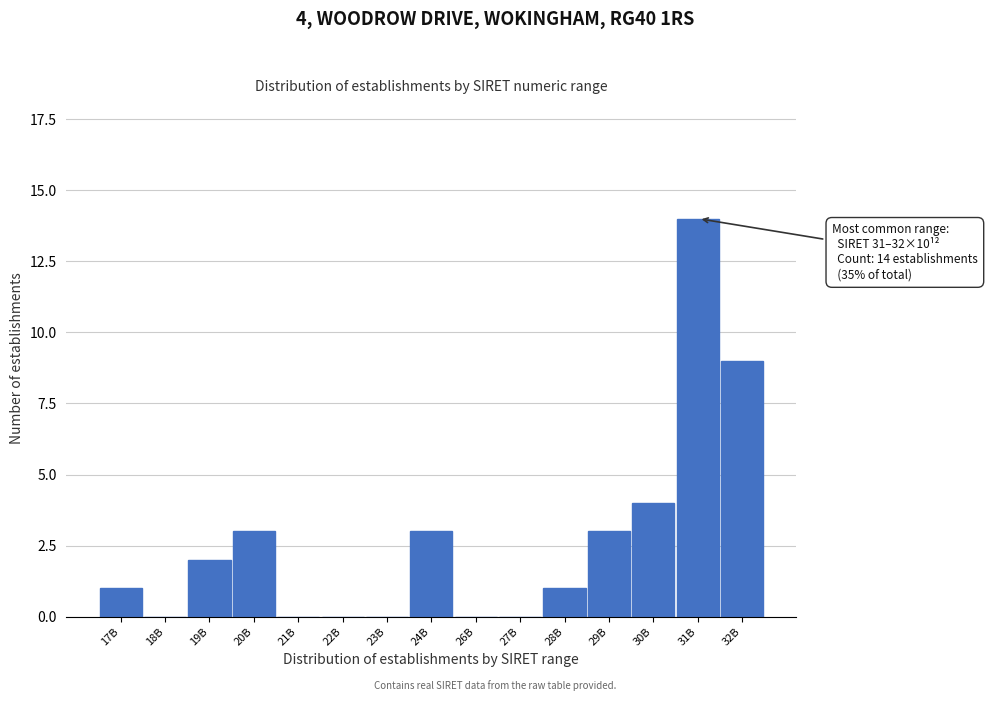

Reading right to left, list all the values displayed in this chart.

32B=9	31B=14	30B=4	29B=3	28B=1	27B=0	26B=0	24B=3	23B=0	22B=0	21B=0	20B=3	19B=2	18B=0	17B=1